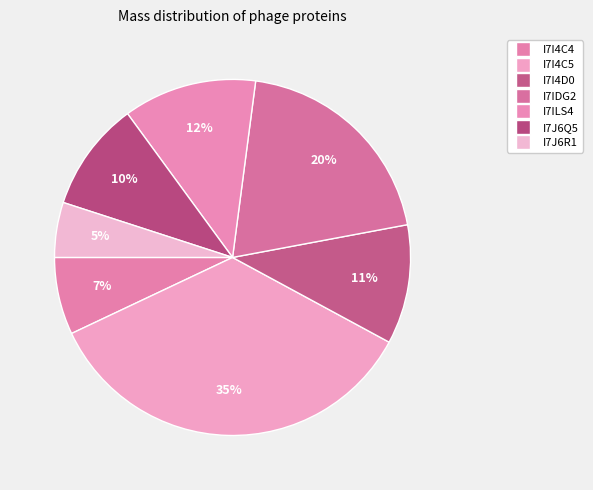

How many segments does this pie chart have?

7